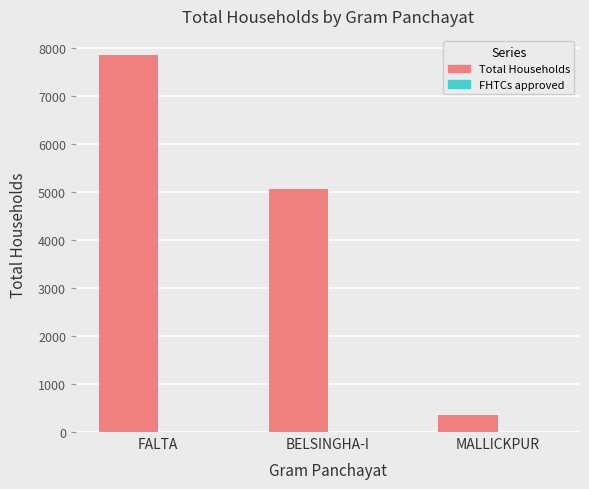

Which has a higher value, MALLICKPUR or FALTA?

FALTA